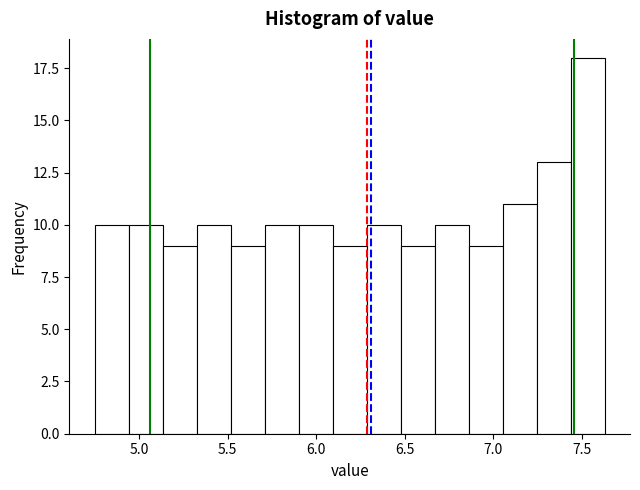

Around what value on the x-axis is the tallest bar? Give the approximate position of its centre, as read against the axis.

7.55